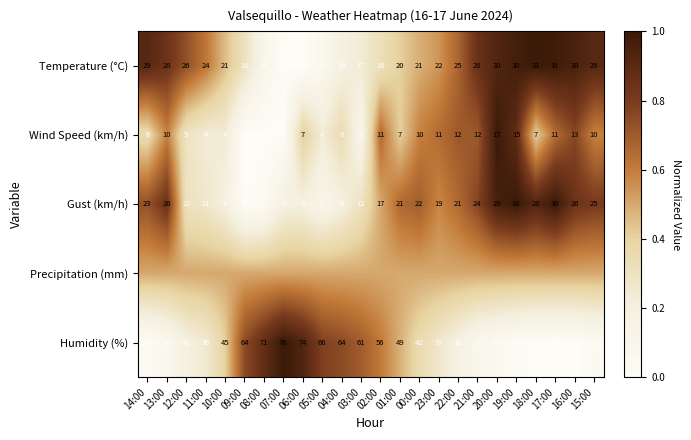

What is the total value across all series at 00:00?

2.6